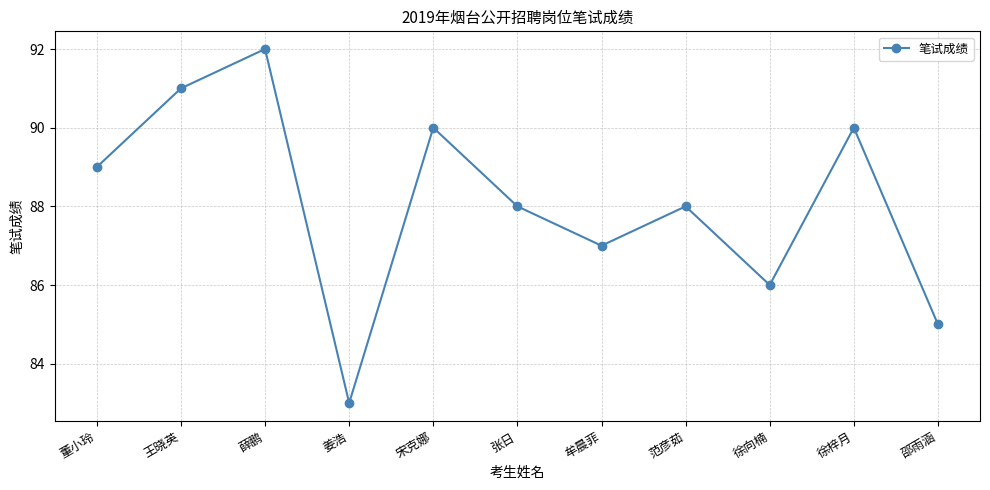

What is the difference between the maximum and minimum values?

9